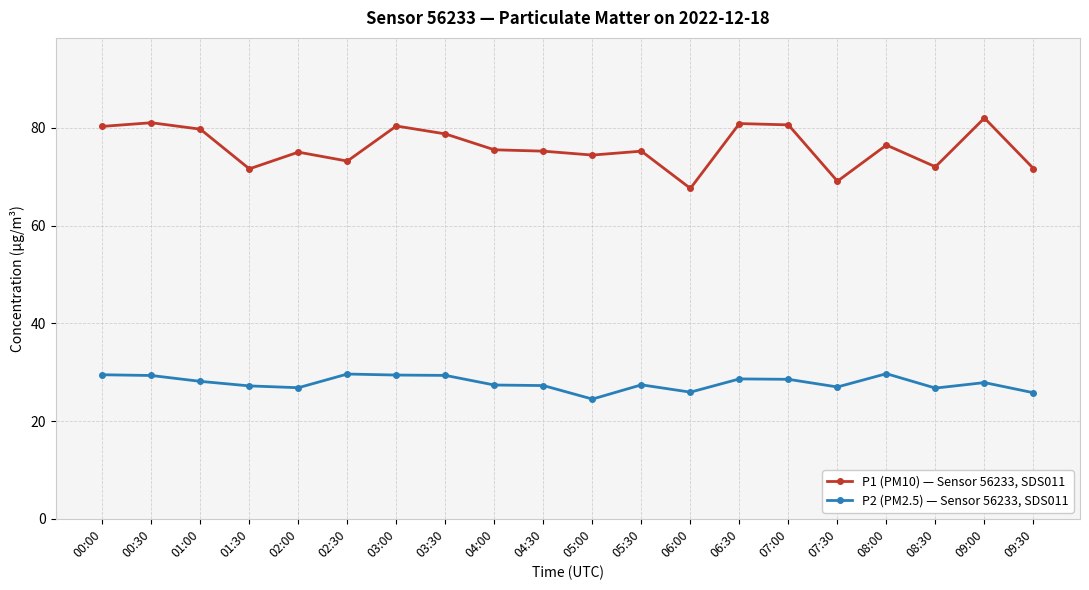

List the series in order of their overall mean, highest first.

P1 (PM10) — Sensor 56233, SDS011, P2 (PM2.5) — Sensor 56233, SDS011